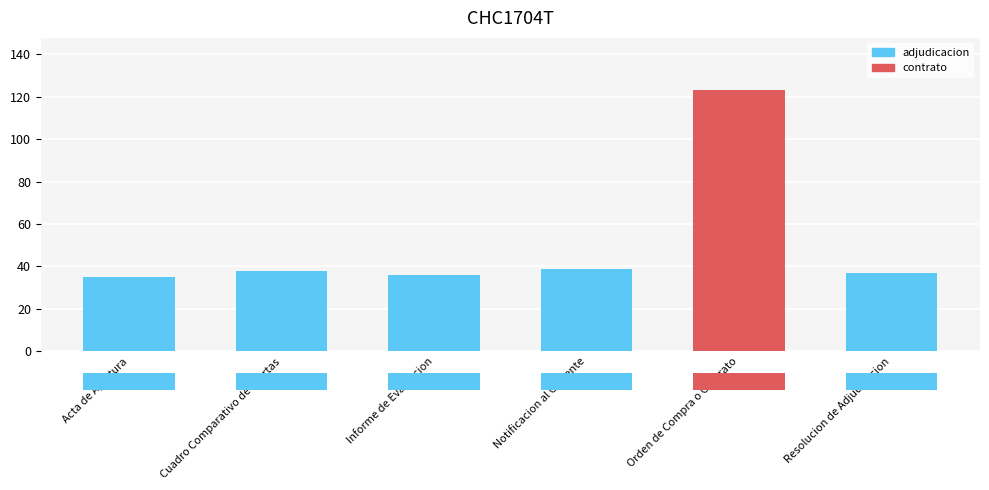

What is the label of the 5th bar from the right?

Cuadro Comparativo de Ofertas